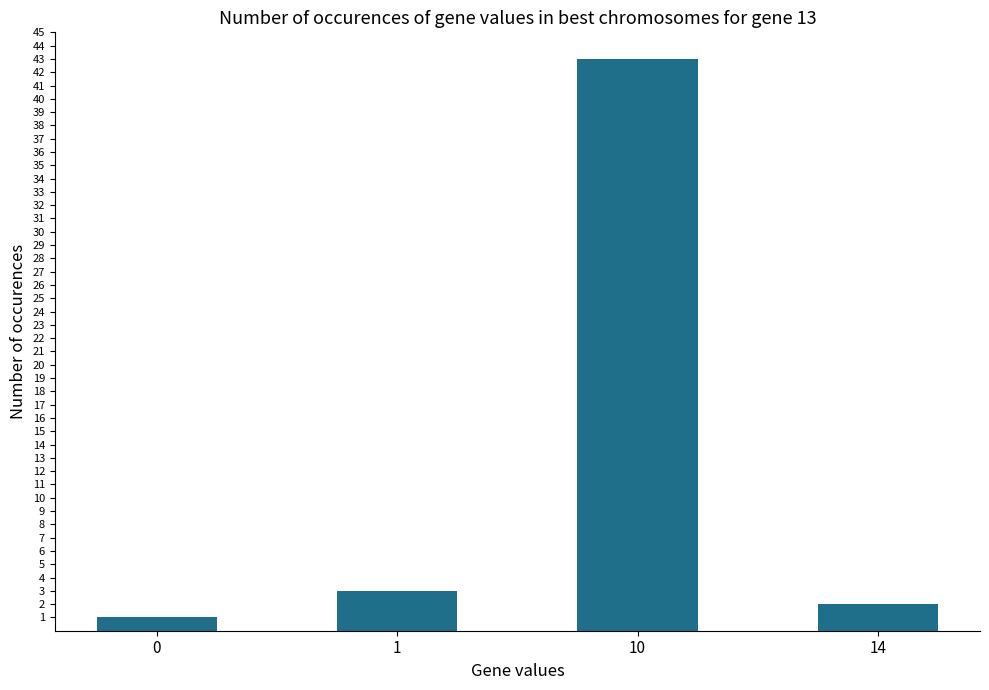

What is the ratio of the value at 14 to the value at 0?

2.0